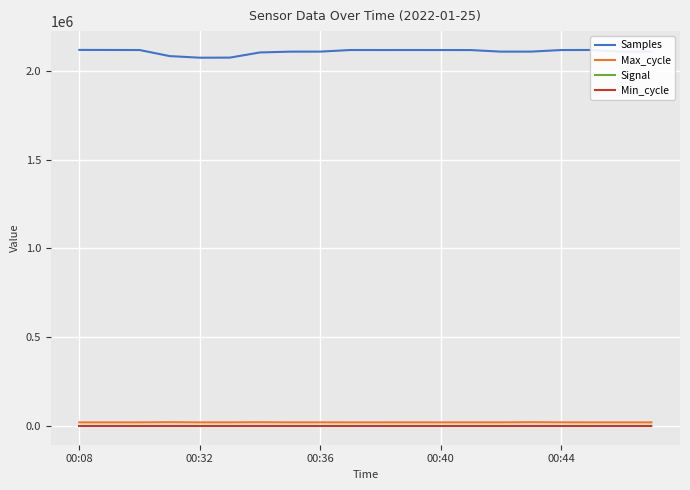

True or false: Samples has more than 1 interior local peaks.

True